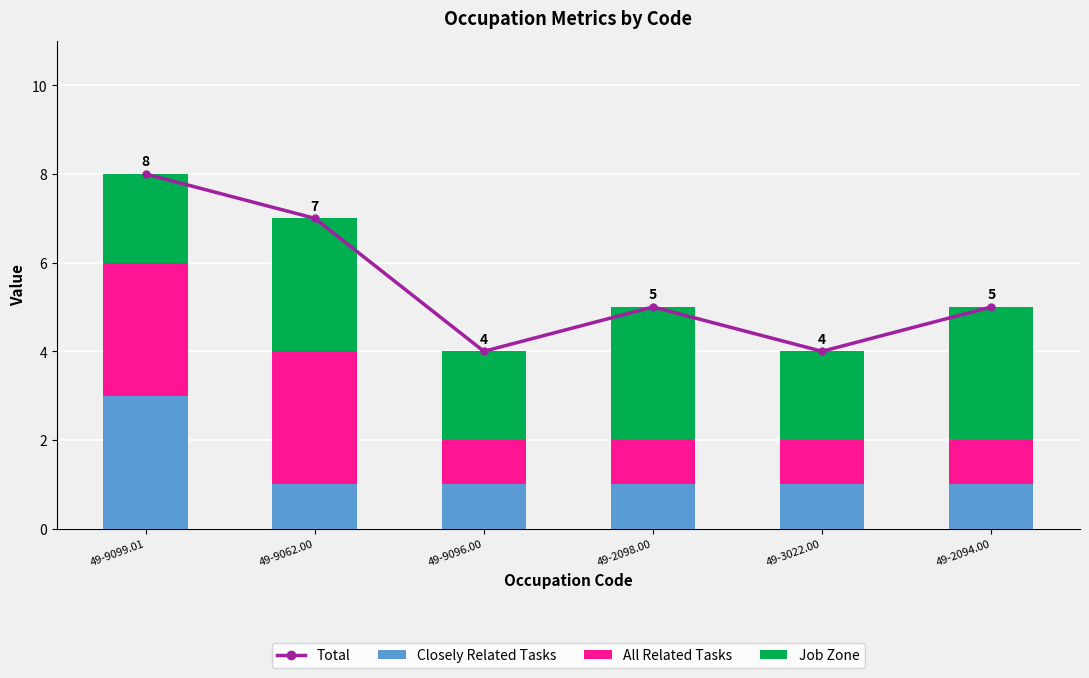

Rank the categories by Job Zone value from lowest to highest.

49-9099.01, 49-9096.00, 49-3022.00, 49-9062.00, 49-2098.00, 49-2094.00